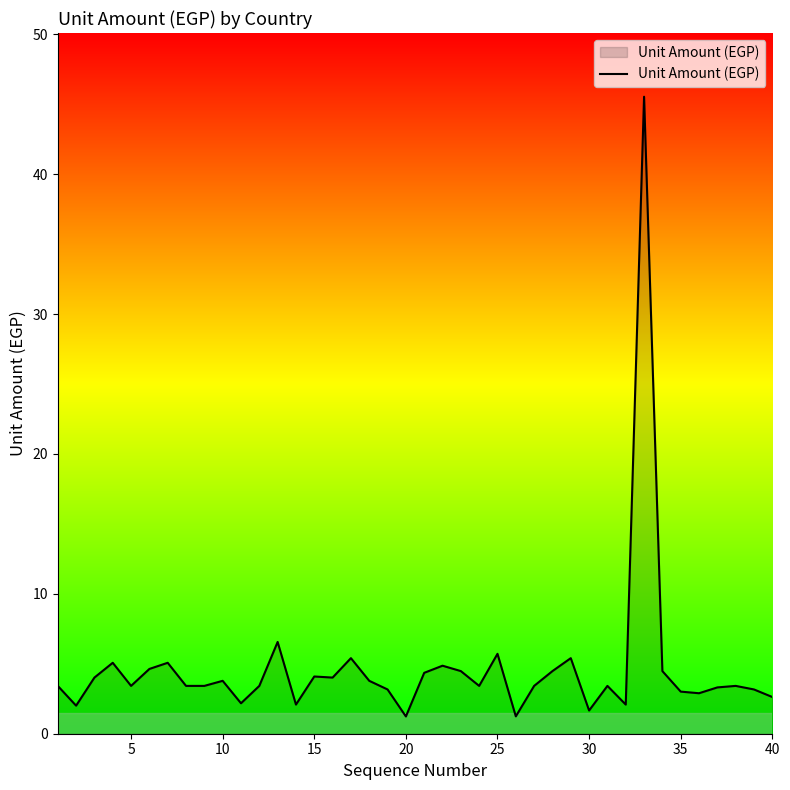

What is the minimum value shown in the chart?

1.2